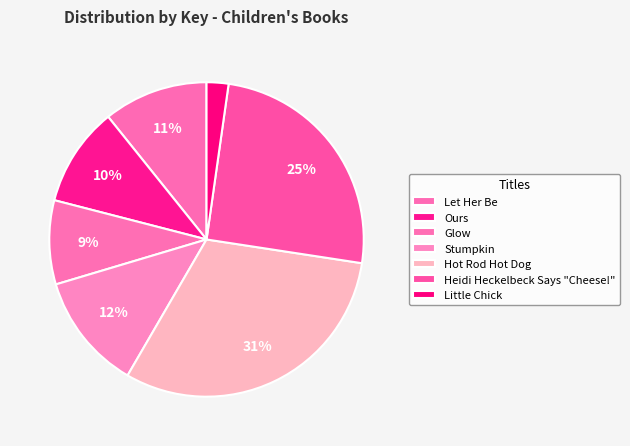

Is it true that Little Chick is 1% of the pie?

False